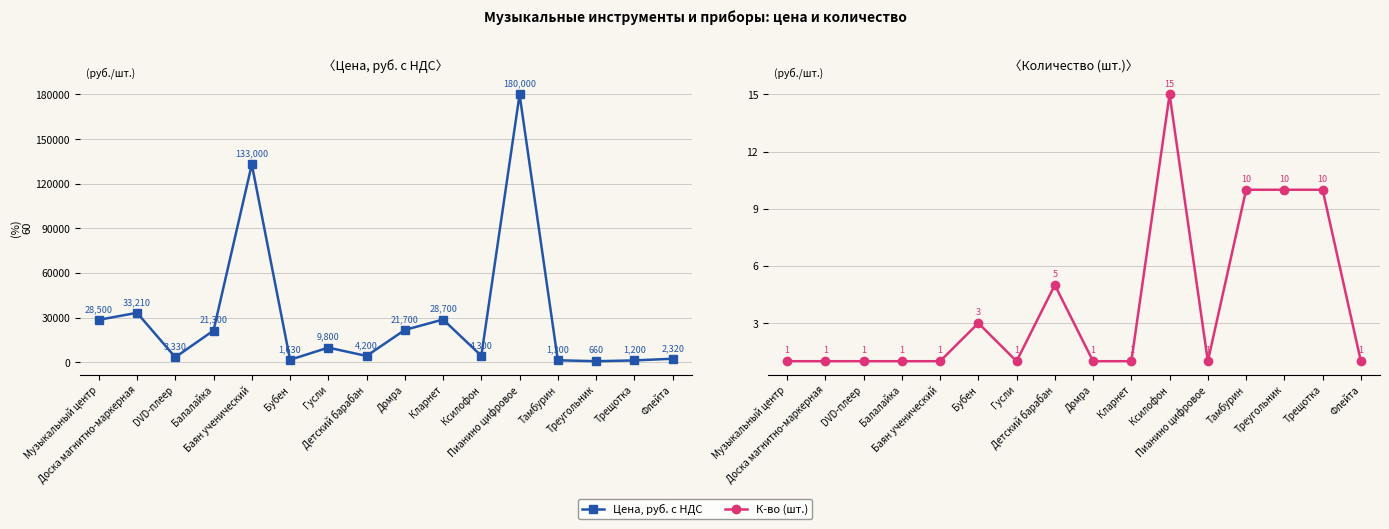

Which category has the highest value in the Цена, руб. с НДС series?

Пианино цифровое